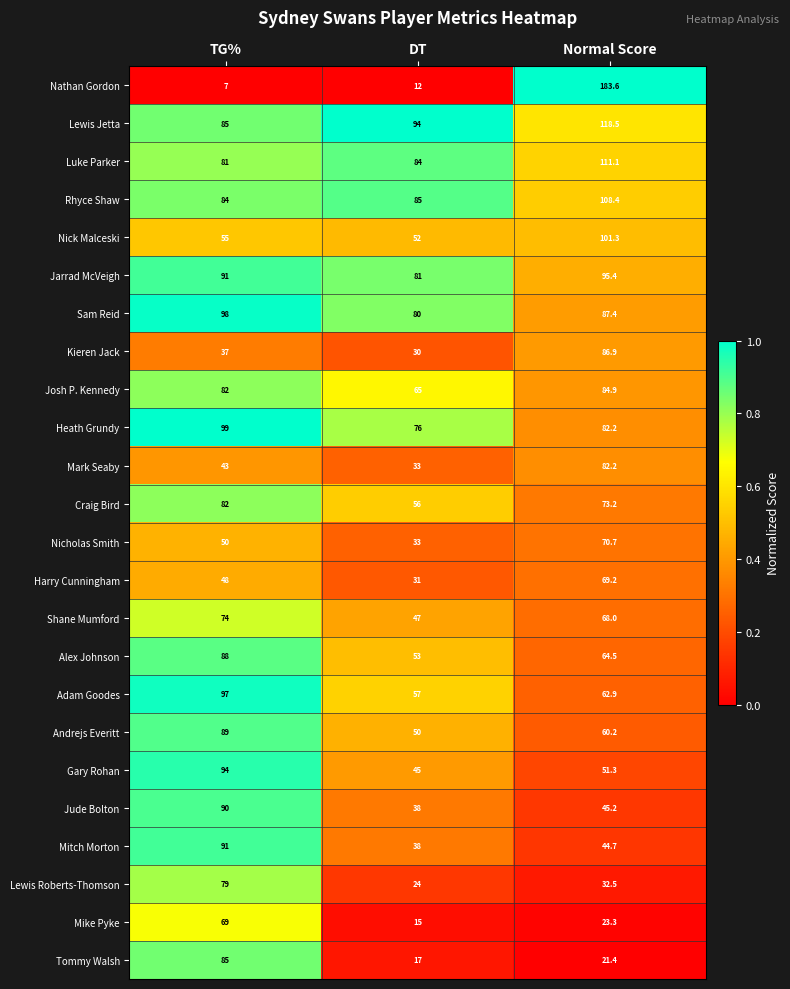

Count the number of data series in this chart.

24